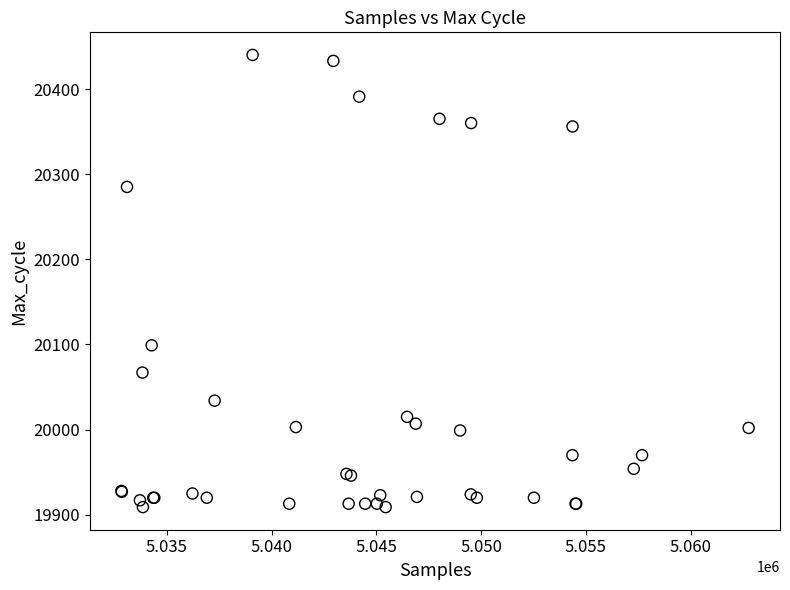

What Y value in the scatter plot is closest to 20174?

20099